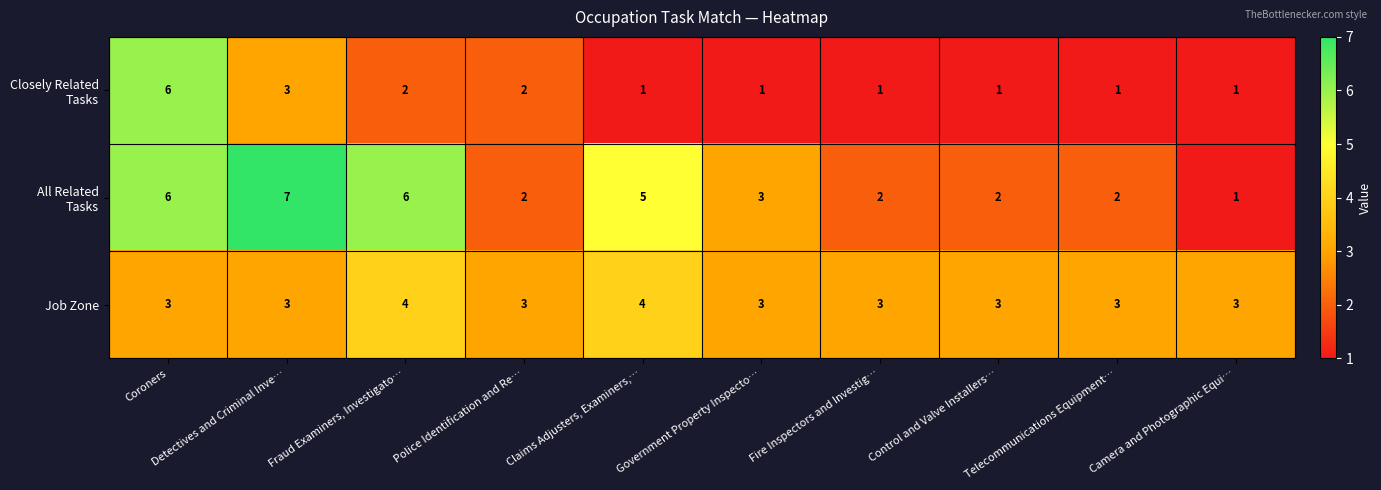

What is the sum of the Job Zone values at Telecommunications Equipment… and Control and Valve Installers…?

6